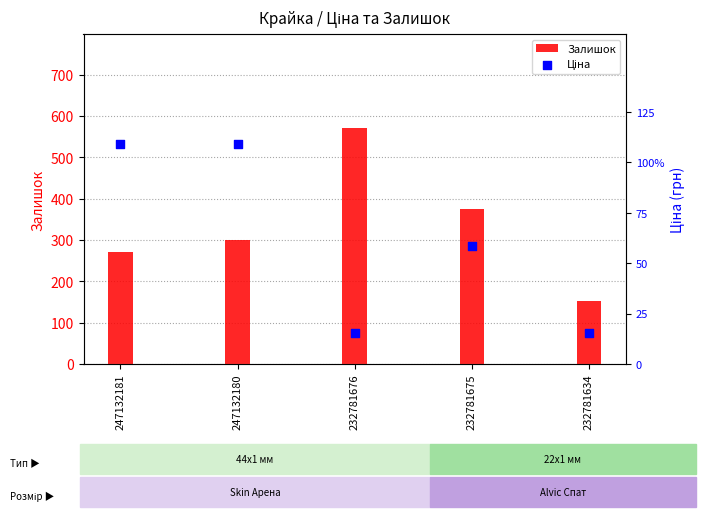

Which series contains the lowest Y value?

Ціна